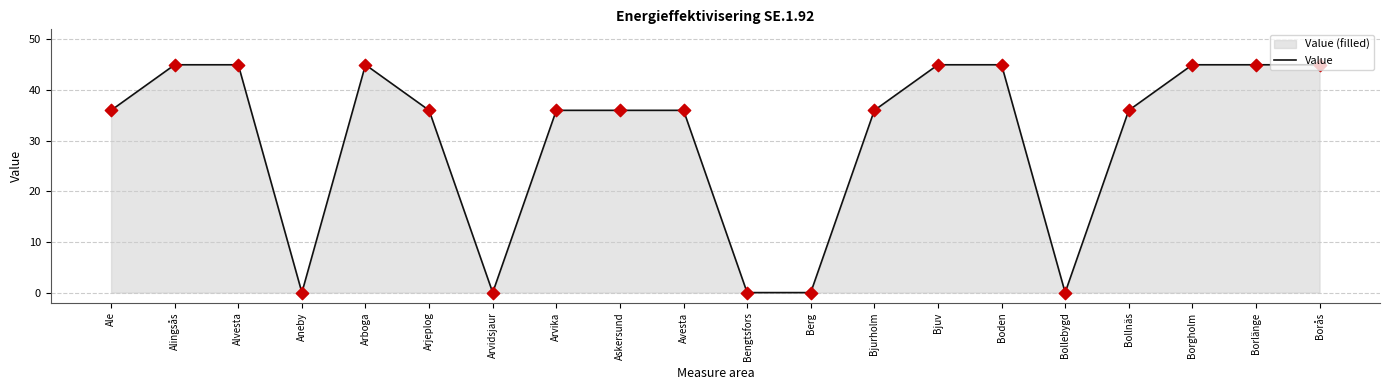

What is the ratio of the value at Bollnäs to the value at Bjuv?

0.8